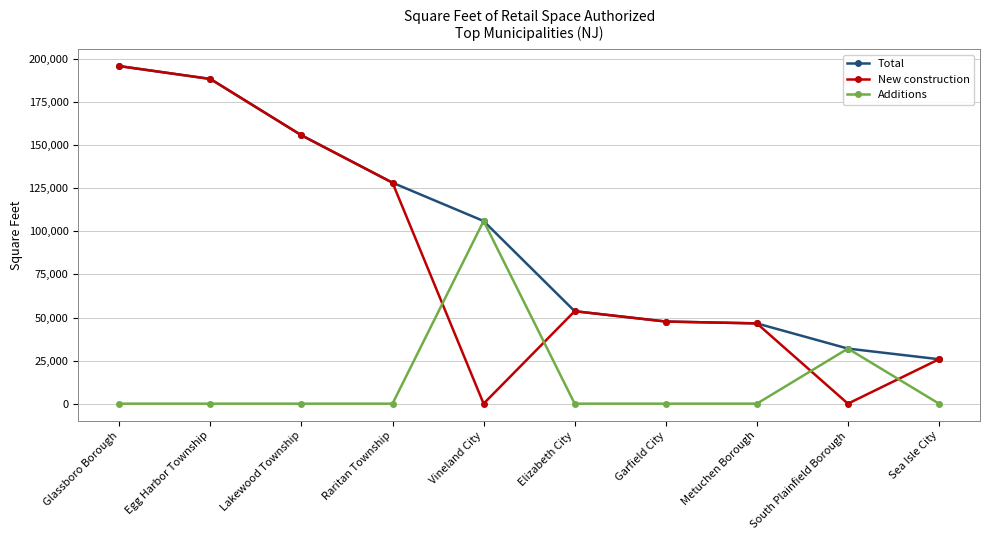

What is the greatest value displayed?

195933